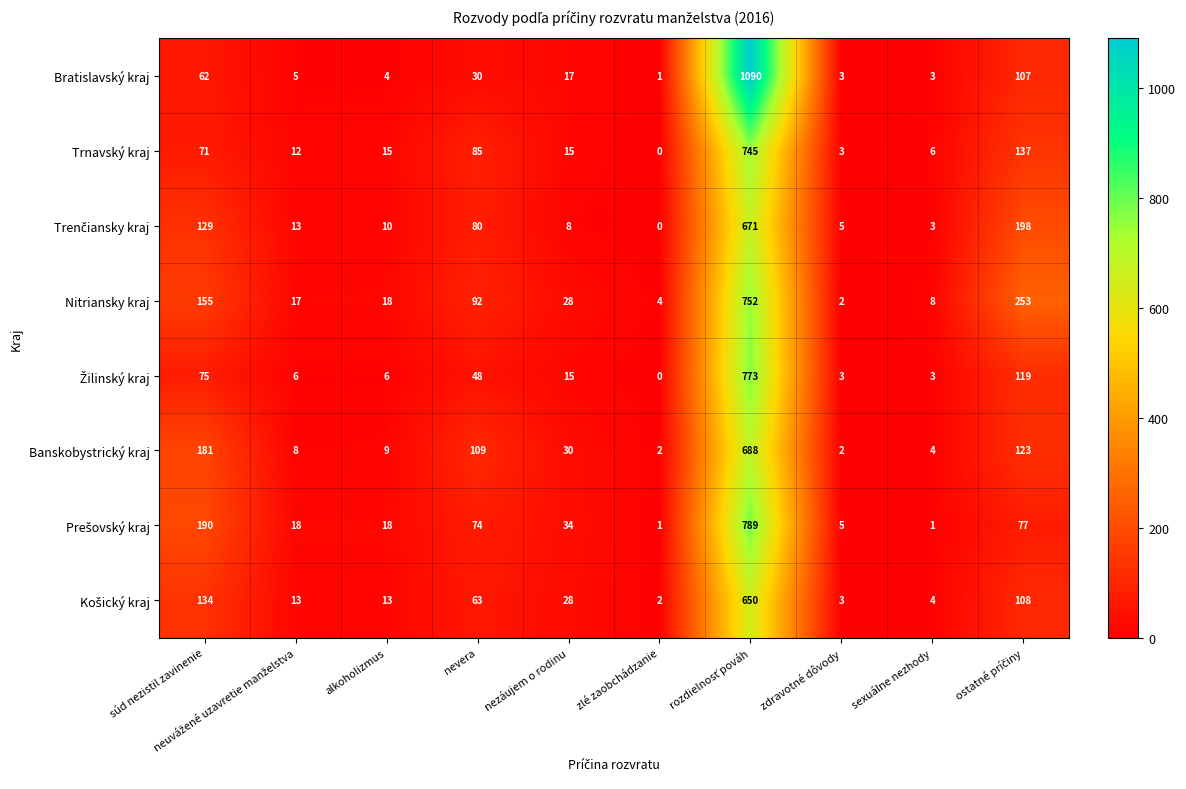

Which series has the largest range (max minus min)?

Bratislavský kraj